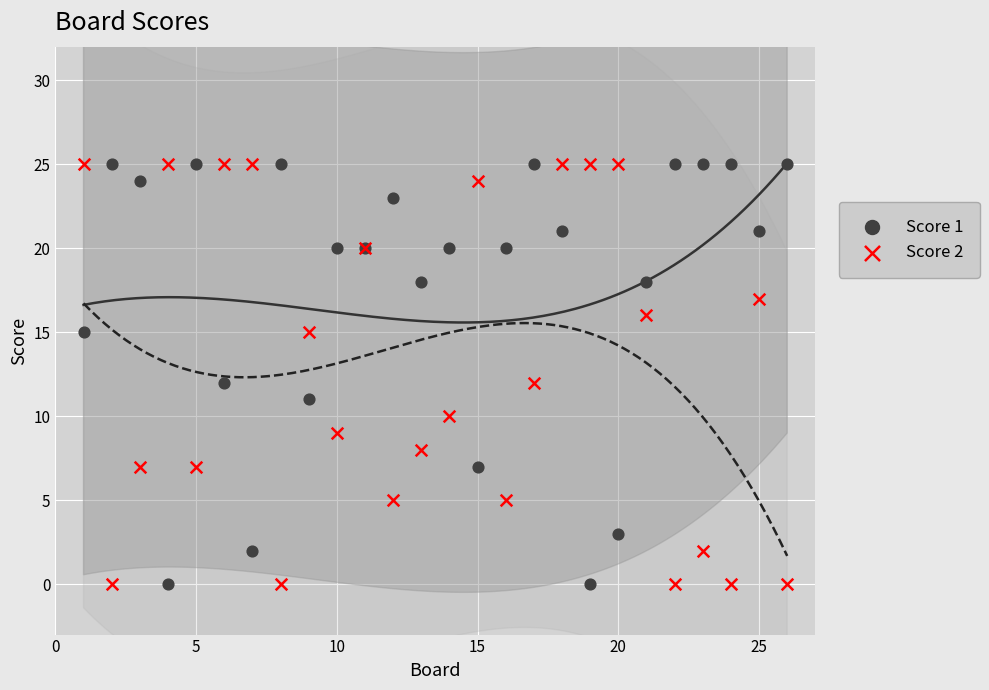

What is the X range (max minus min) for the scatter plot?

25